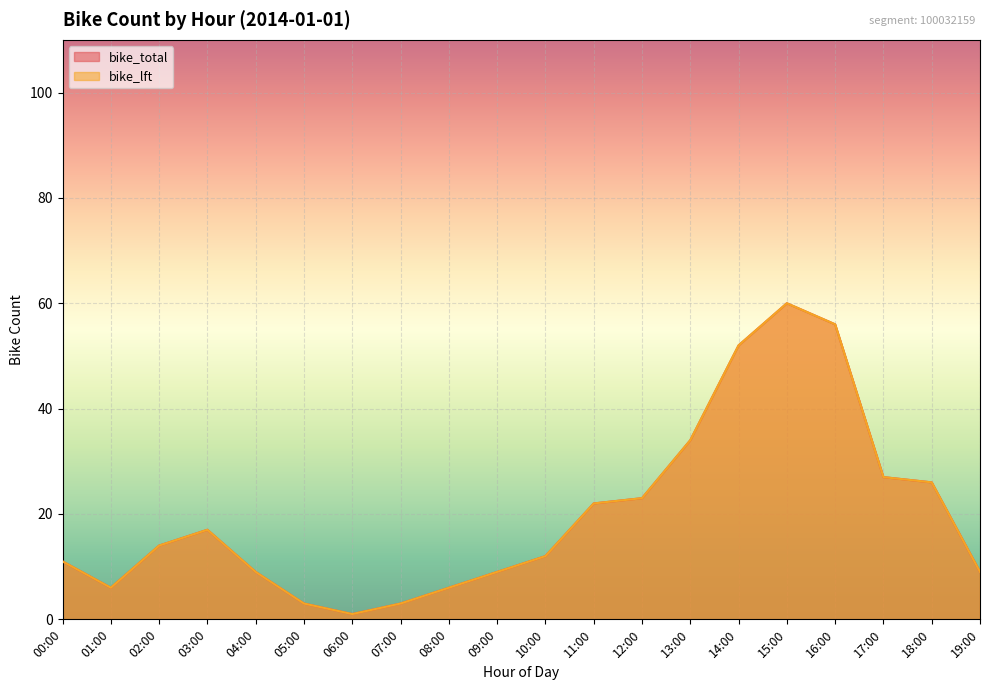

What is the label of the 7th point from the left?

06:00